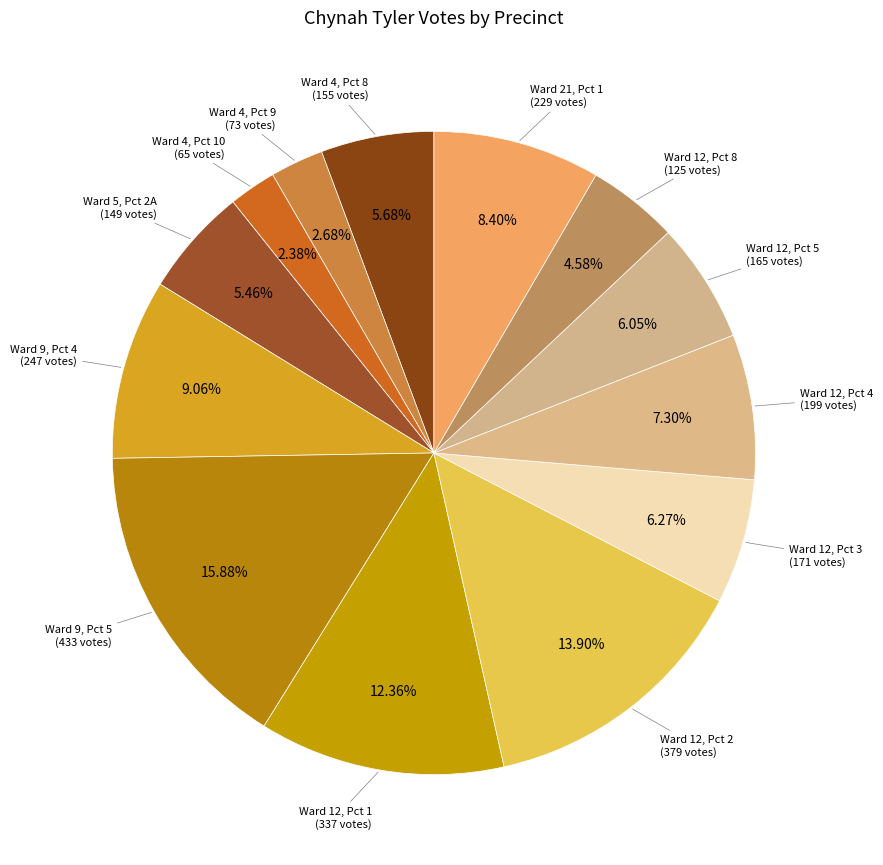

Rank the categories by value from highest to lowest.

Ward 9, Pct 5, Ward 12, Pct 2, Ward 12, Pct 1, Ward 9, Pct 4, Ward 21, Pct 1, Ward 12, Pct 4, Ward 12, Pct 3, Ward 12, Pct 5, Ward 4, Pct 8, Ward 5, Pct 2A, Ward 12, Pct 8, Ward 4, Pct 9, Ward 4, Pct 10